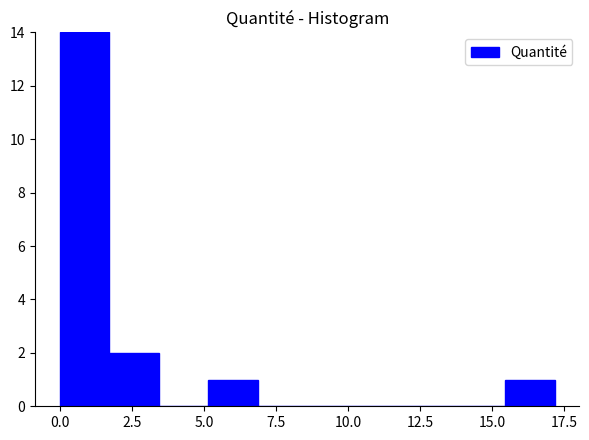

Around what value on the x-axis is the tallest bar? Give the approximate position of its centre, as read against the axis.

1.0